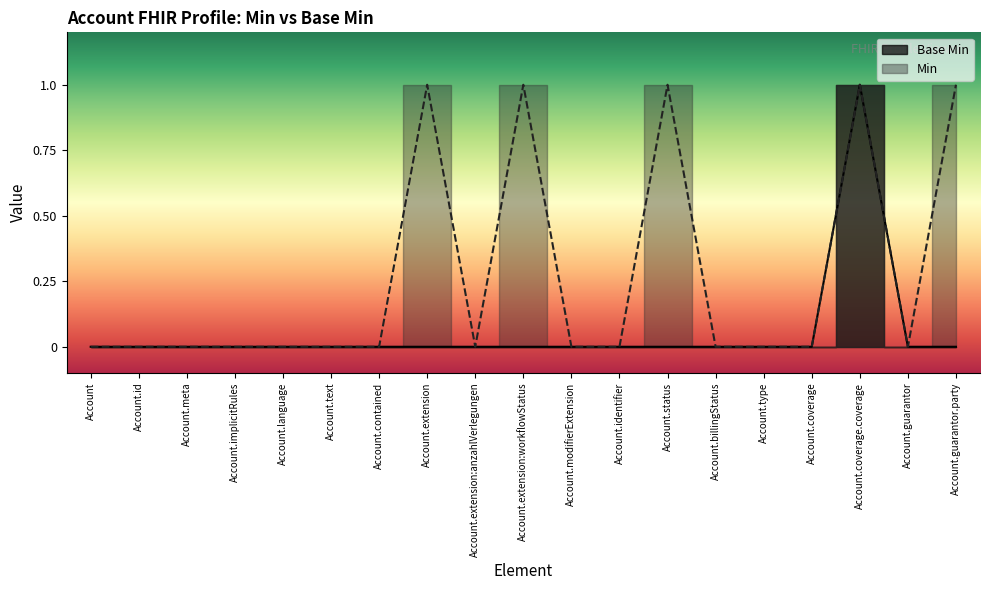

Which has a higher value, Account.guarantor or Account.contained?

Account.guarantor